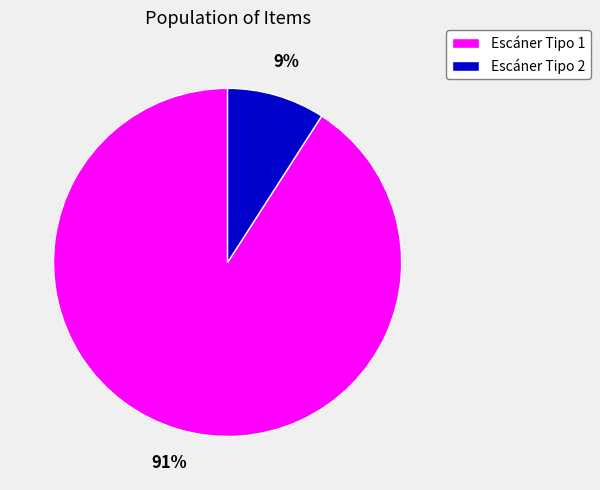

Is it true that Escáner Tipo 2 is 1% of the pie?

False